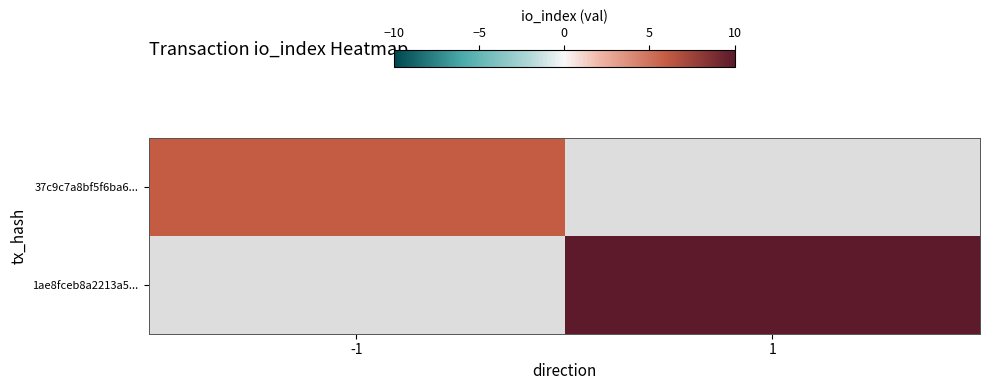

List the labels in order of 1ae8fceb8a2213a5... value, largest first.

-1, 1